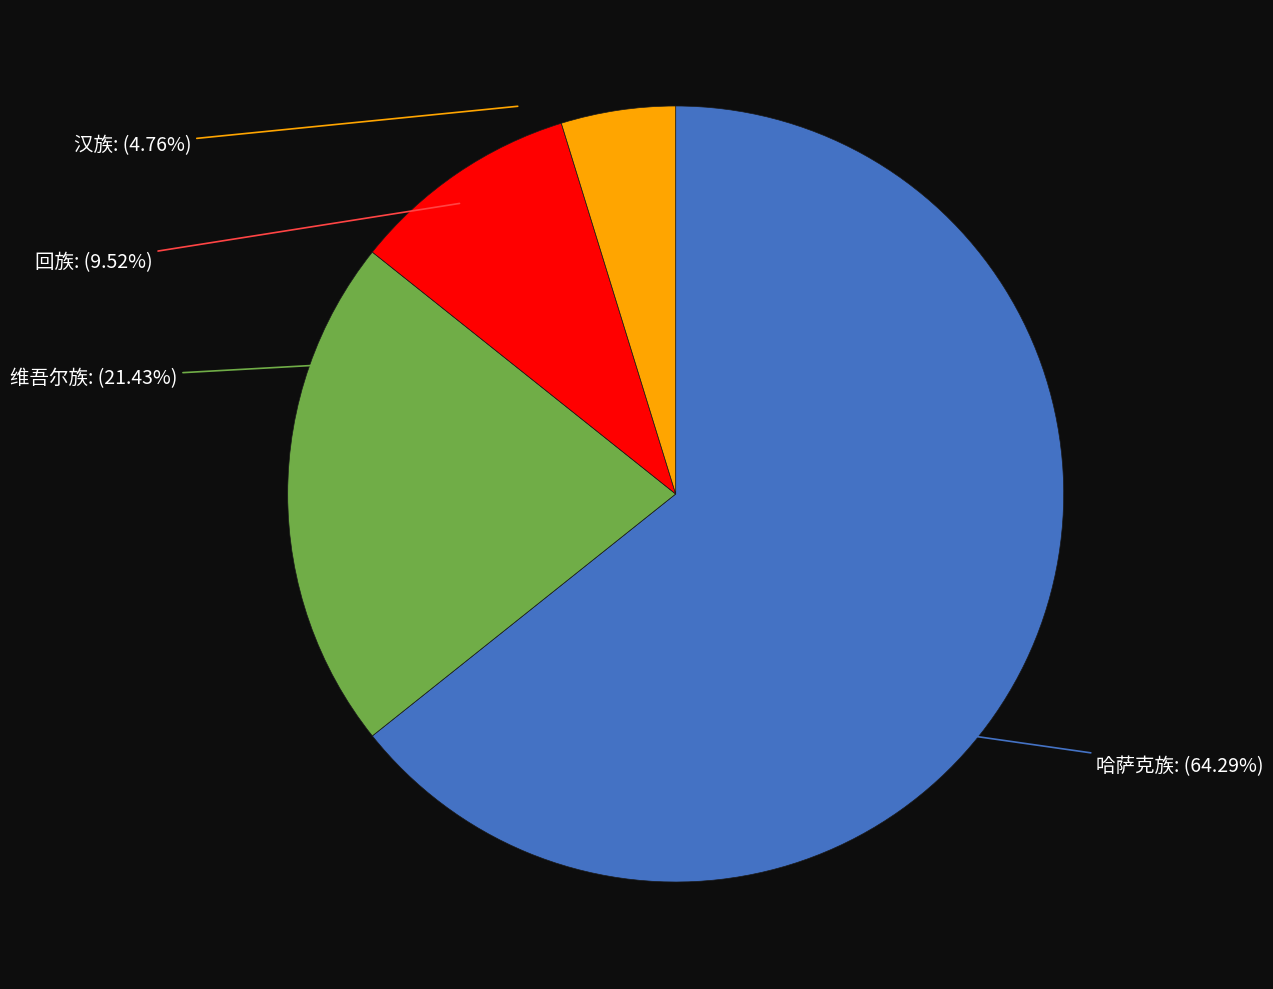

What percentage is the 汉族 slice, to the nearest percent?

5%